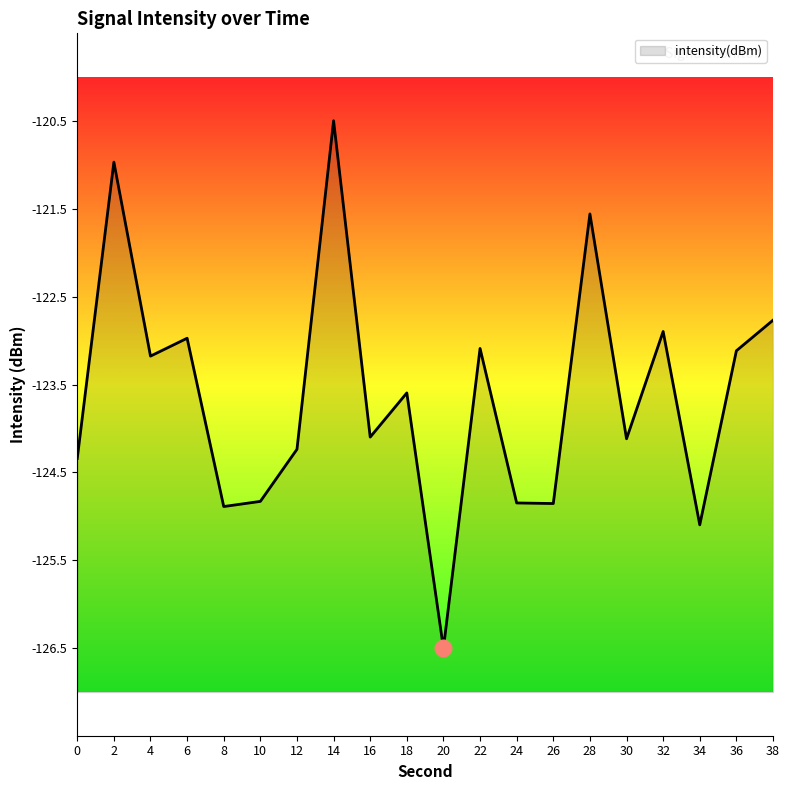

Rank the categories by value from lowest to highest.

20, 34, 8, 26, 24, 10, 0, 12, 30, 16, 18, 4, 36, 22, 6, 32, 38, 28, 2, 14